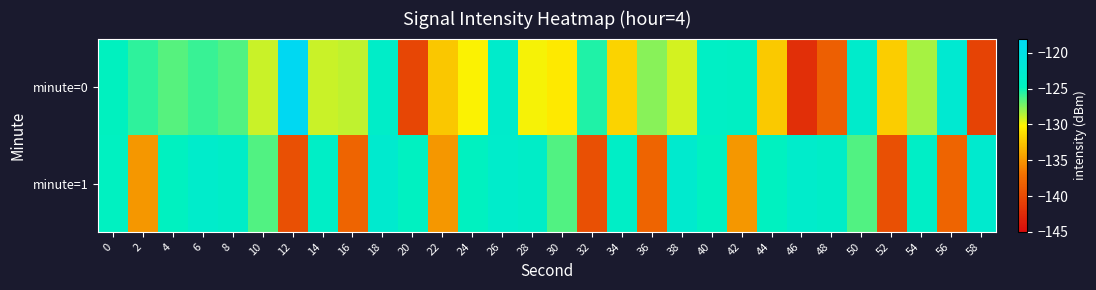

What is the spread (max minus min) of values at 58?

17.9